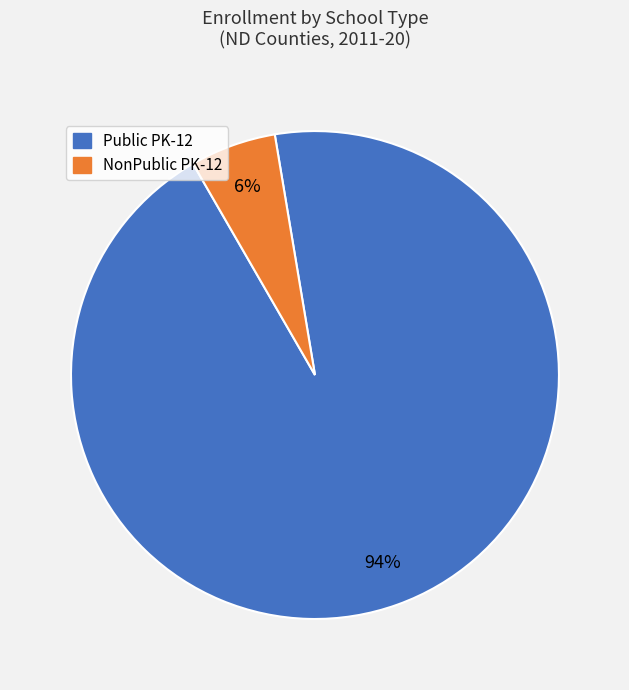

Count the number of slices in the pie.

2